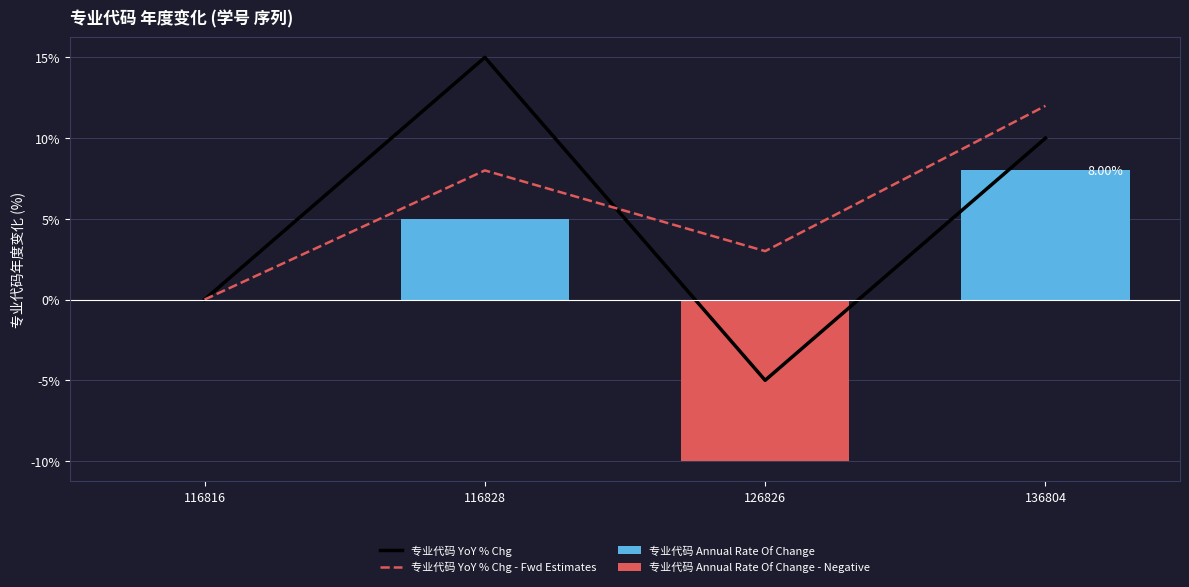

At how many categories does at least one series exceed -4?

4